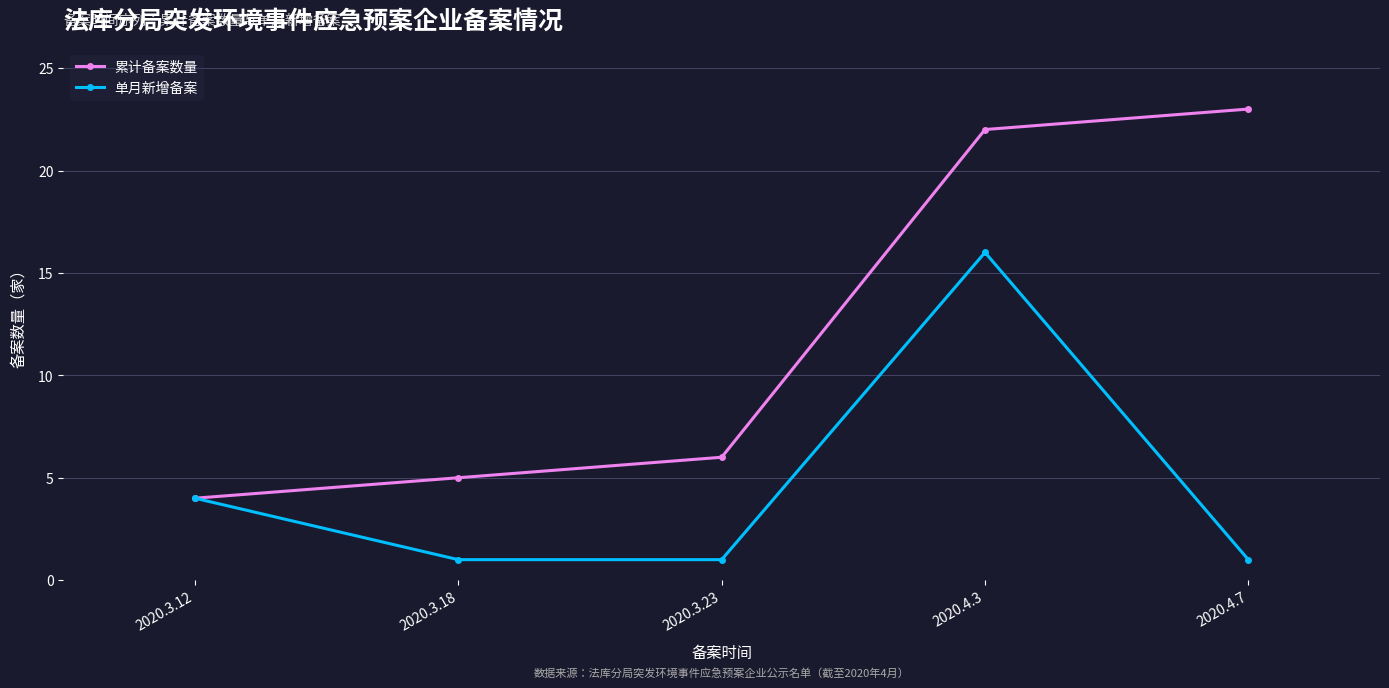

At how many categories does at least one series exceed 1?

5